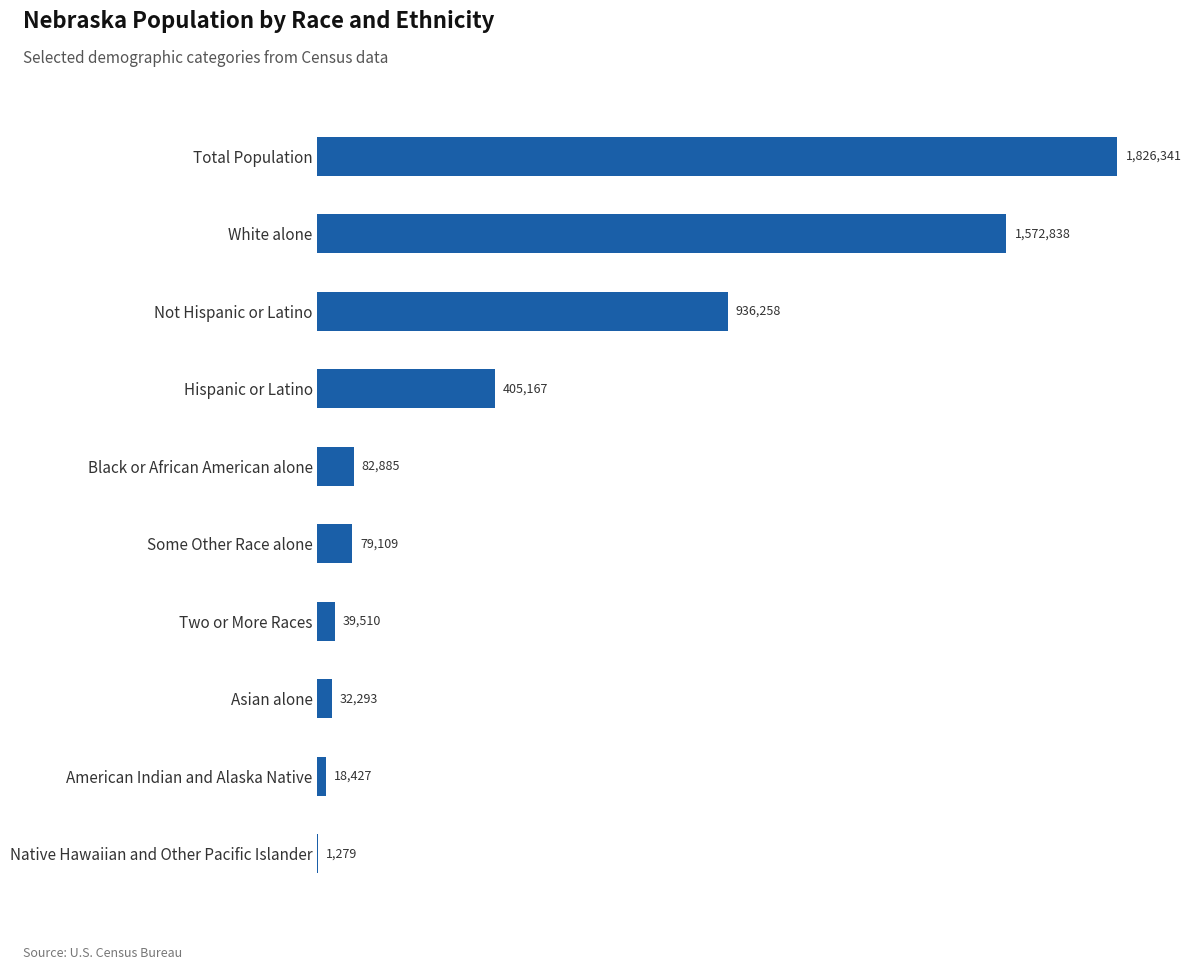

What is the difference between the second highest and second lowest values?

1554411